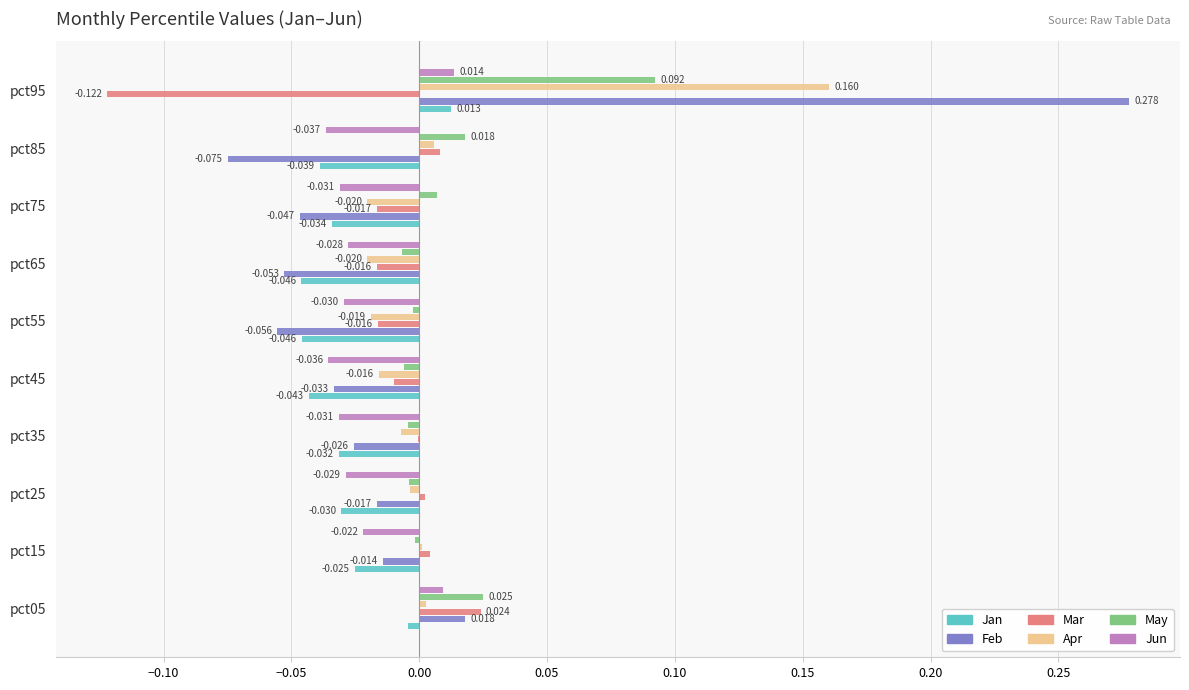

Is the value of Jun at pct65 greater than the value of May at pct35?

No